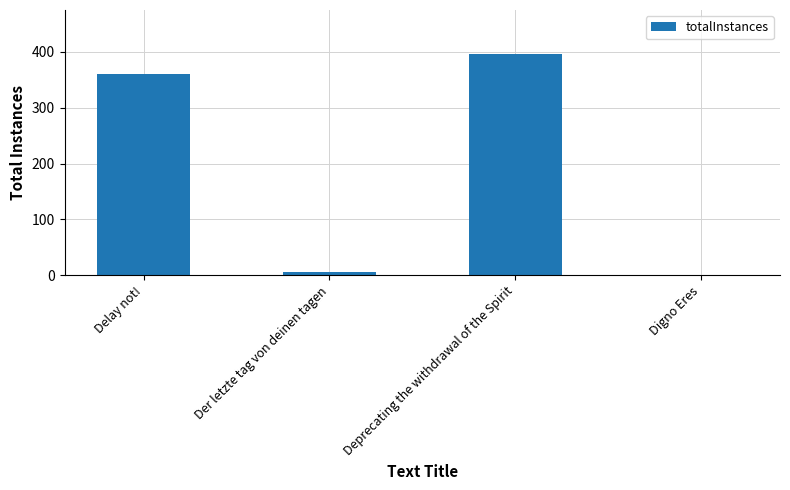

What is the sum of all values?

764